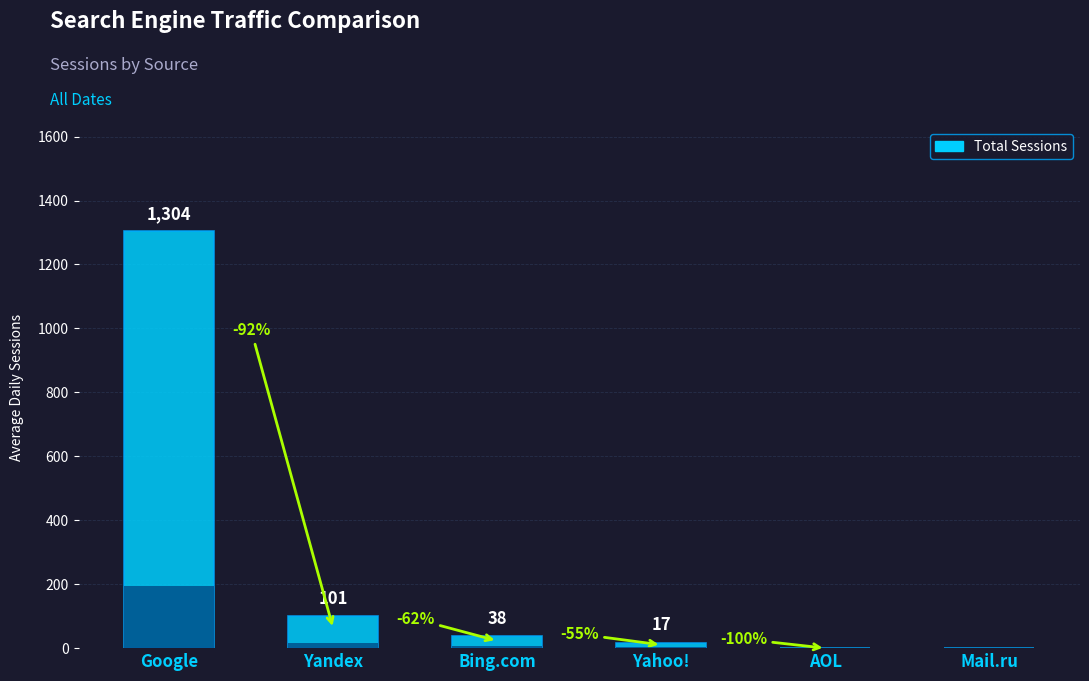

Reading left to right, what are all the values shown in this chart?

Google=1304	Yandex=101	Bing.com=38	Yahoo!=17	AOL=0	Mail.ru=0